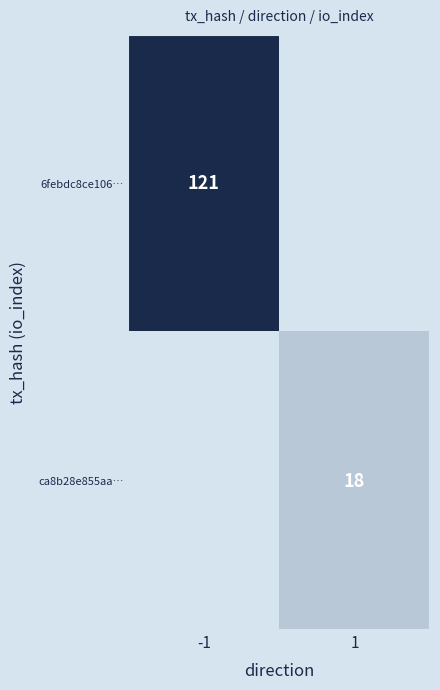

What is the difference between the highest and lowest values at 1?

18